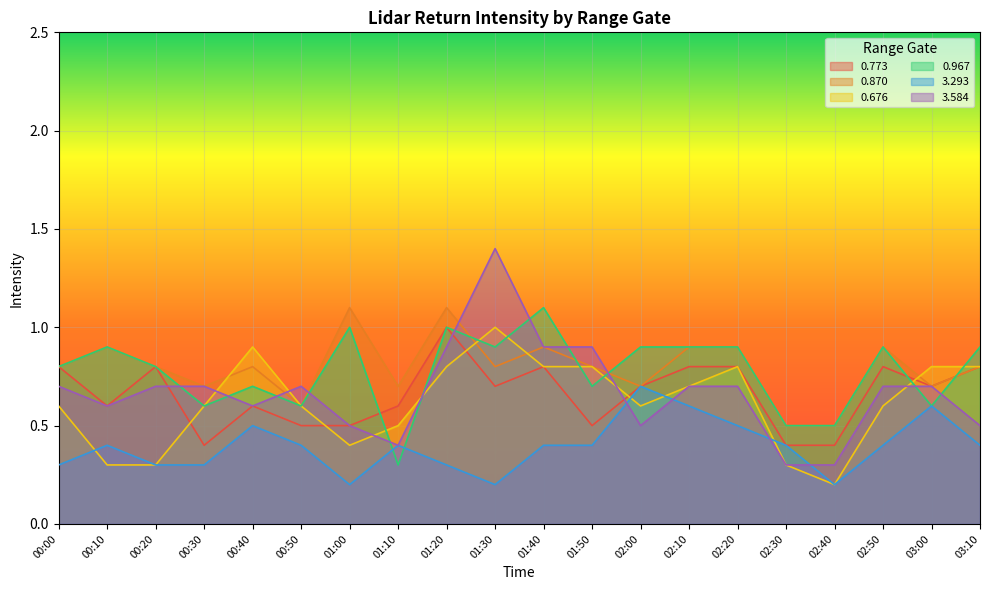

Reading left to right, what are all the values shown in this chart?

0.773: 0.8	0.6	0.8	0.4	0.6	0.5	0.5	0.6	1.0	0.7	0.8	0.5	0.7	0.8	0.8	0.4	0.4	0.8	0.7	0.8
0.870: 0.8	0.9	0.8	0.7	0.8	0.6	1.1	0.7	1.1	0.8	0.9	0.8	0.7	0.9	0.9	0.5	0.5	0.9	0.7	0.8
0.676: 0.6	0.3	0.3	0.6	0.9	0.6	0.4	0.5	0.8	1.0	0.8	0.8	0.6	0.7	0.8	0.3	0.2	0.6	0.8	0.8
0.967: 0.8	0.9	0.8	0.6	0.7	0.6	1.0	0.3	1.0	0.9	1.1	0.7	0.9	0.9	0.9	0.5	0.5	0.9	0.6	0.9
3.293: 0.3	0.4	0.3	0.3	0.5	0.4	0.2	0.4	0.3	0.2	0.4	0.4	0.7	0.6	0.5	0.4	0.2	0.4	0.6	0.4
3.584: 0.7	0.6	0.7	0.7	0.6	0.7	0.5	0.4	0.9	1.4	0.9	0.9	0.5	0.7	0.7	0.3	0.3	0.7	0.7	0.5